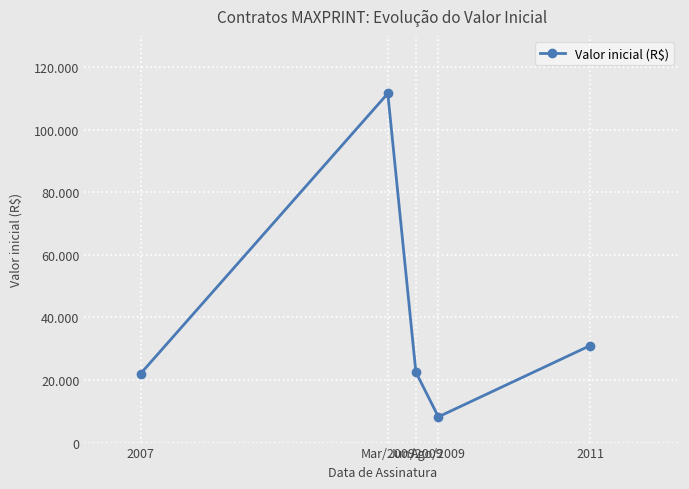

The value at Mar/2009 is 111600.0. True or false?

True